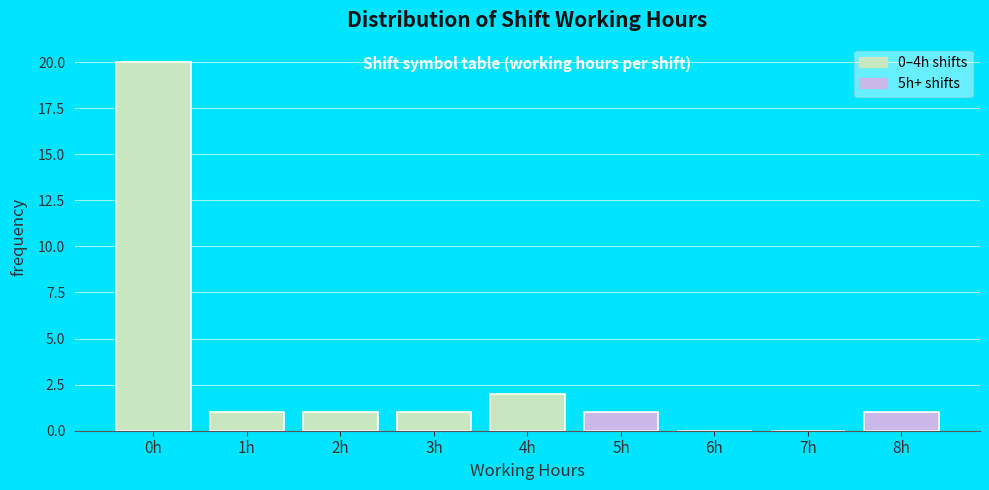

Reading left to right, transcribe all the data shown in this chart.

0h=20	1h=1	2h=1	3h=1	4h=2	5h=1	6h=0	7h=0	8h=1